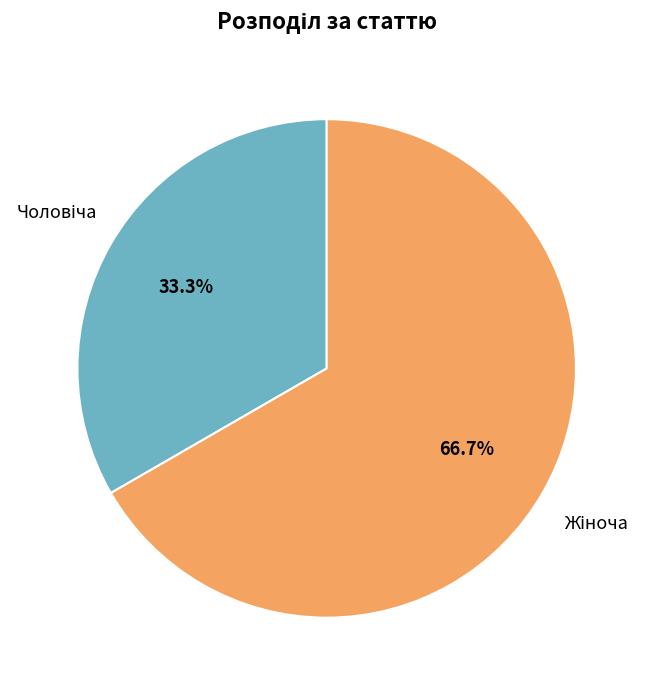

How many slices are in this pie chart?

2